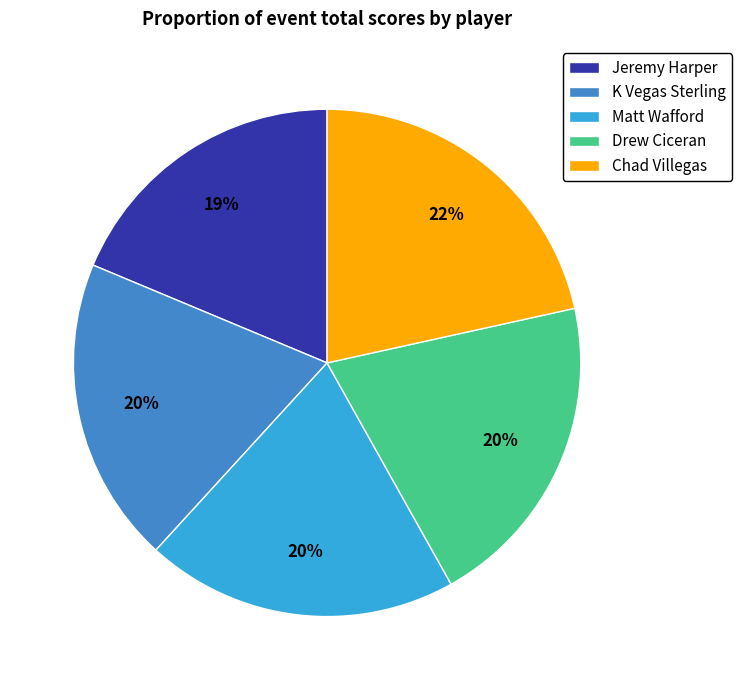

Which slice is the largest?

Chad Villegas